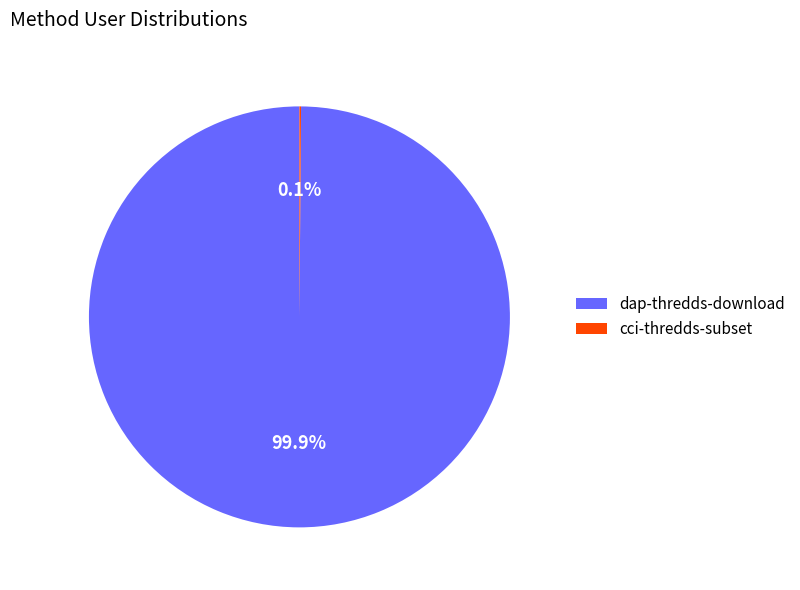

To the nearest percent, what is the average slice percentage?

50%